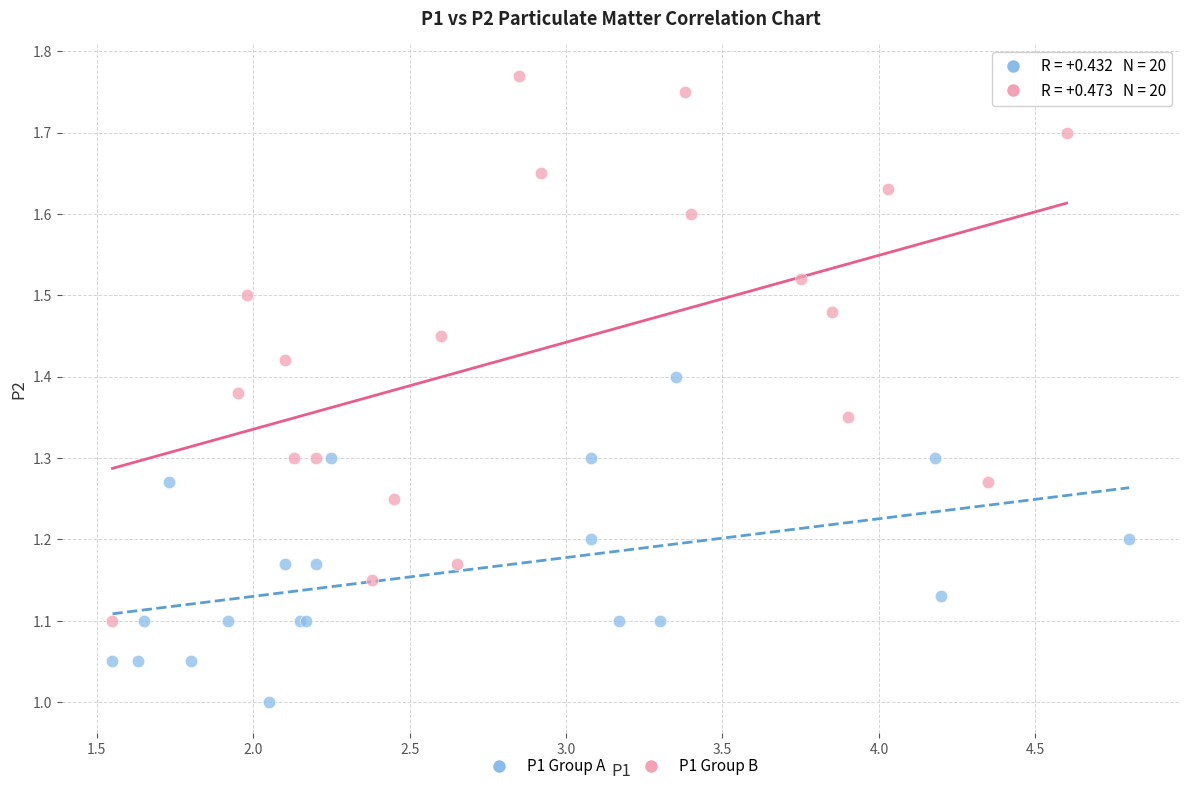

Which series reaches the maximum Y coordinate?

P1 Group B